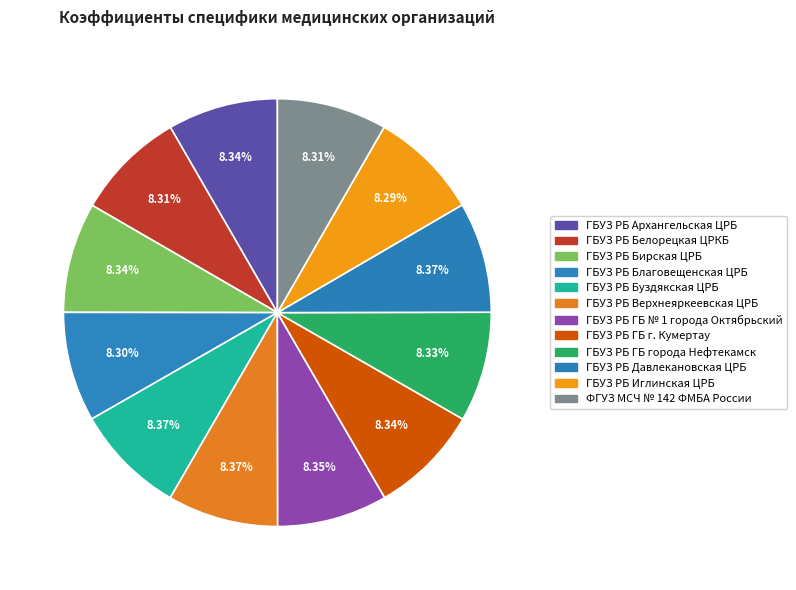

How many slices are in this pie chart?

12